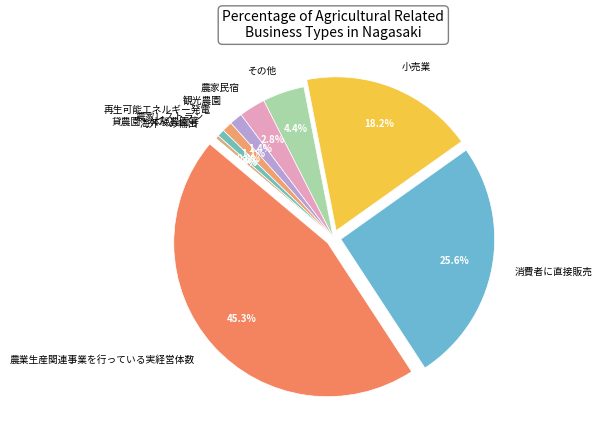

What is the change in value from 観光農園 to 海外への輸出?

-24